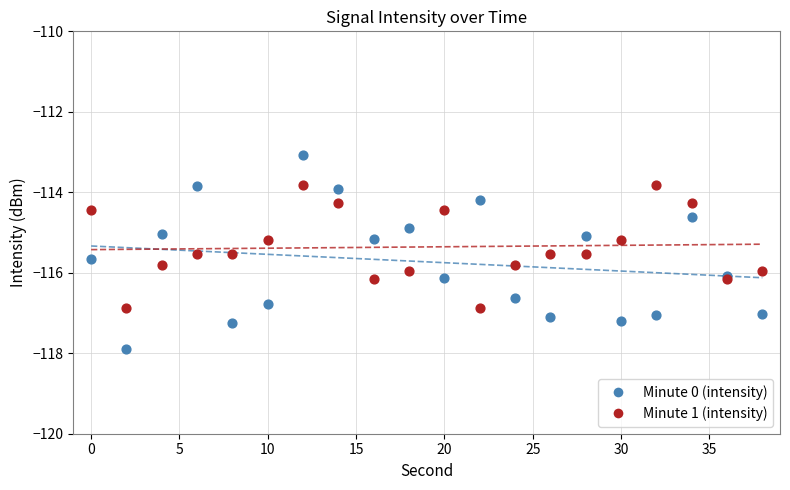

Which series has the largest Y range (max minus min)?

Minute 0 (intensity)